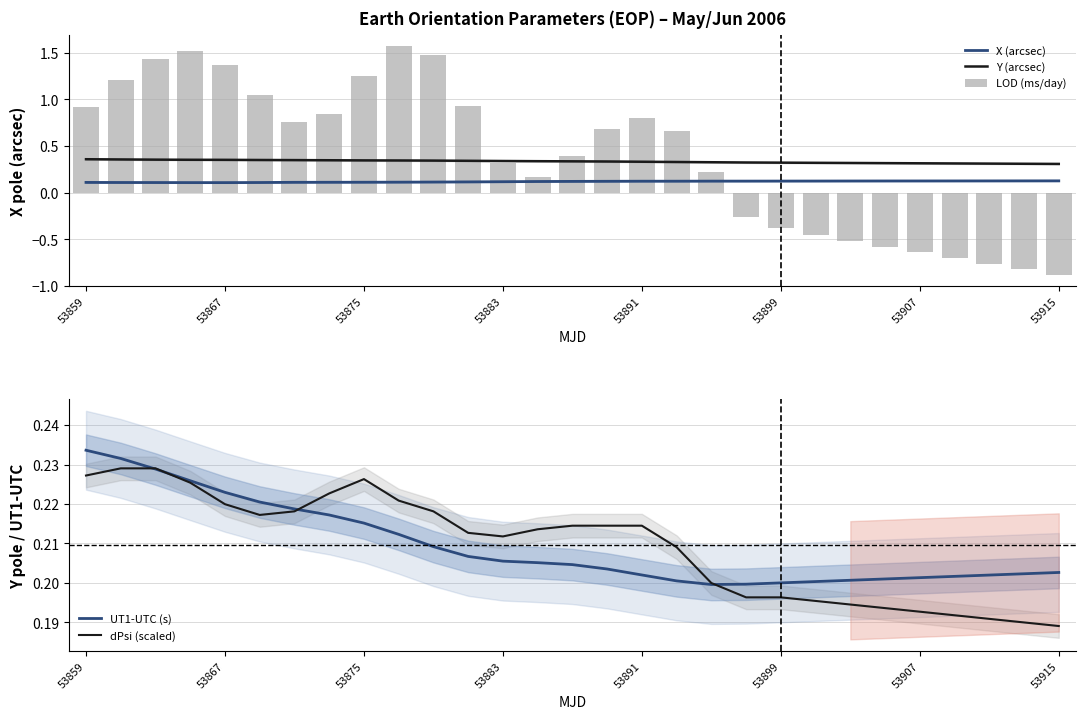

How many data points in LOD (ms/day) are less than 0?

10